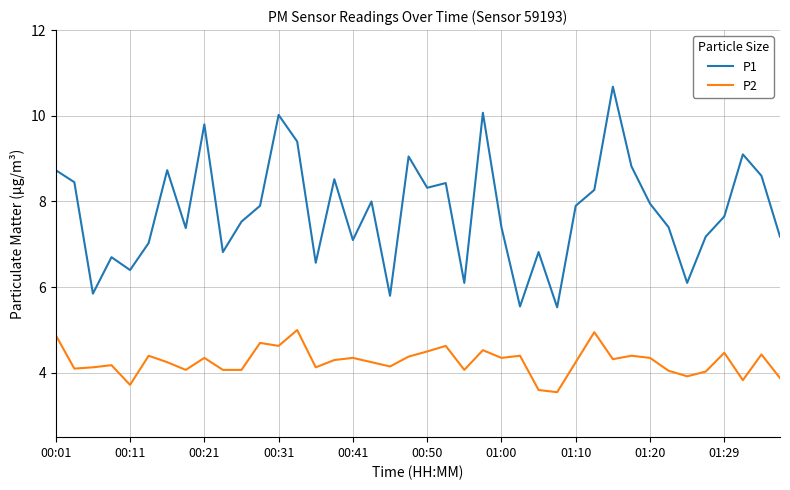

Which series has the largest total across all categories?

P1